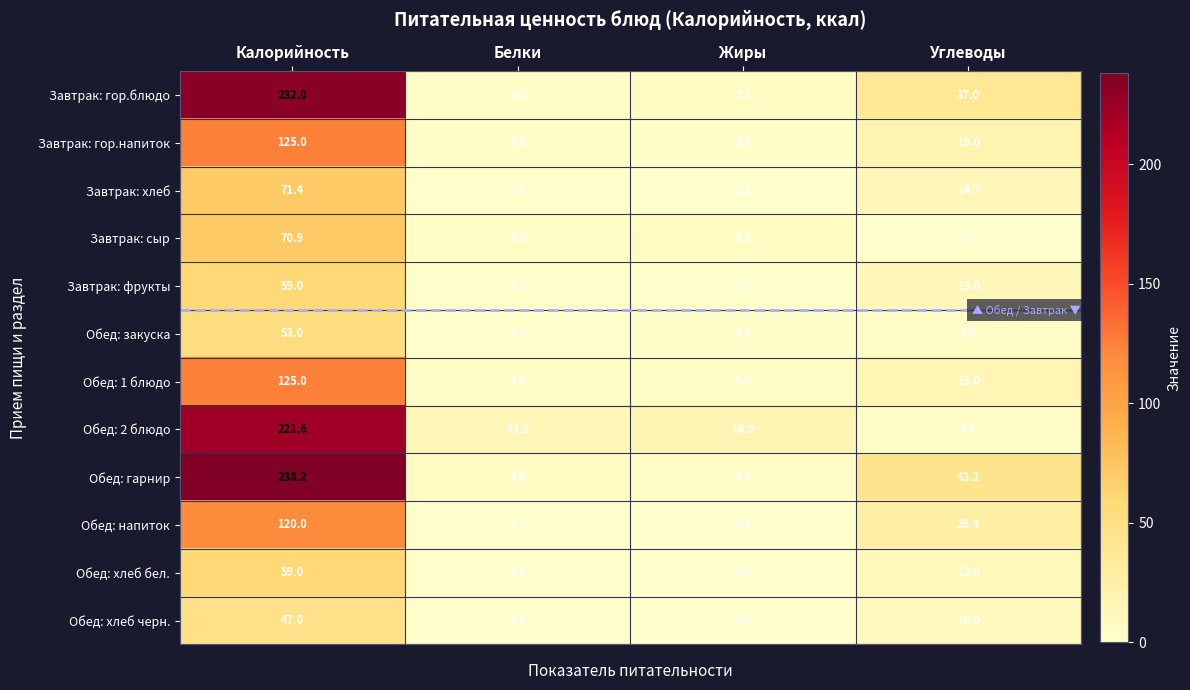

Which category has the highest value across all series?

Калорийность